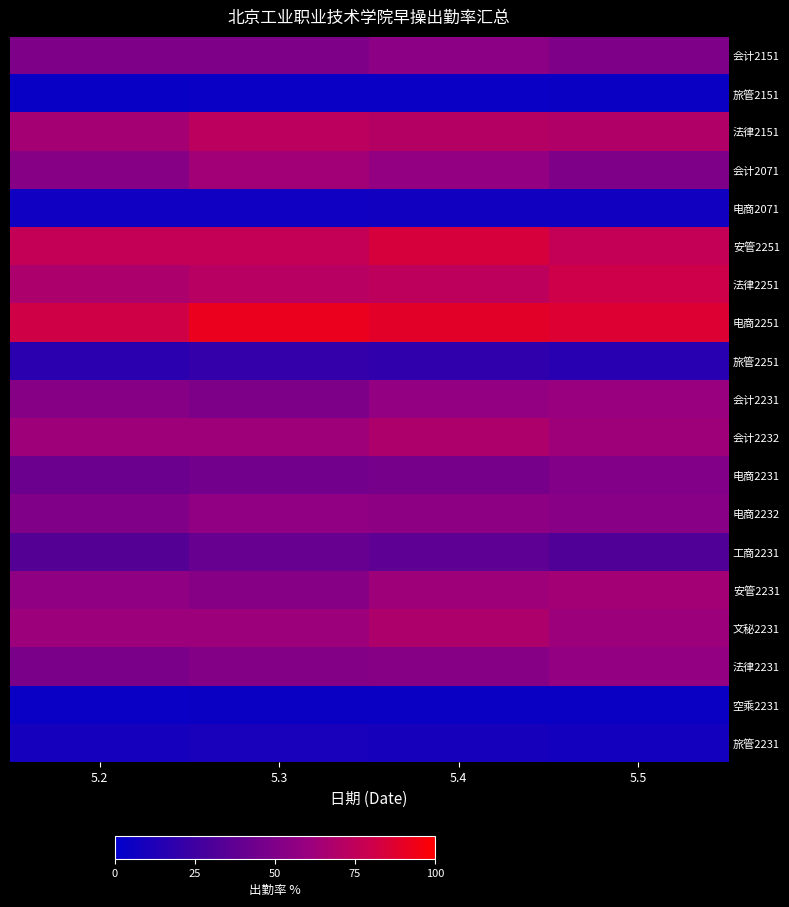

How many series are shown in this chart?

19